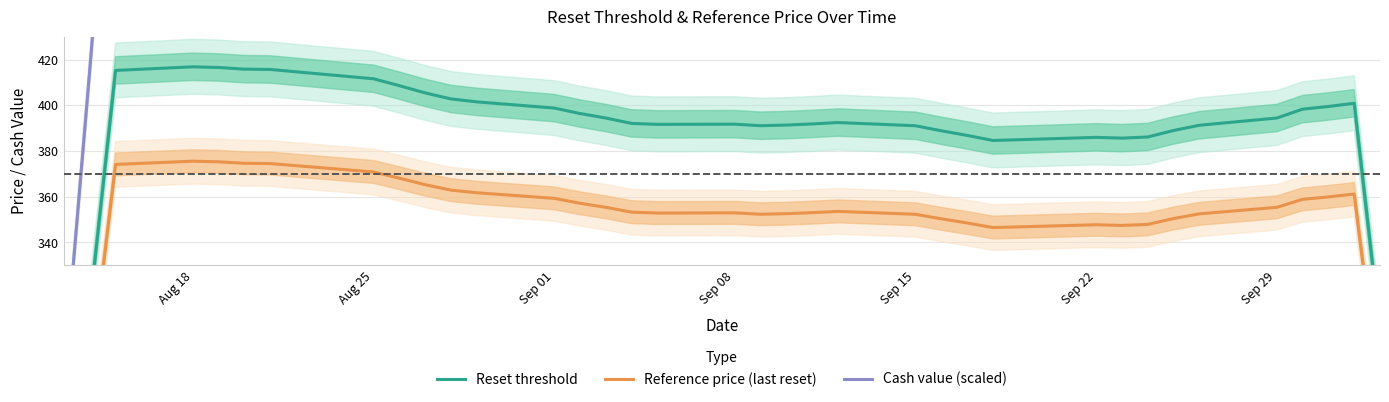

What is the minimum value for Reference price (last reset)?

186.3